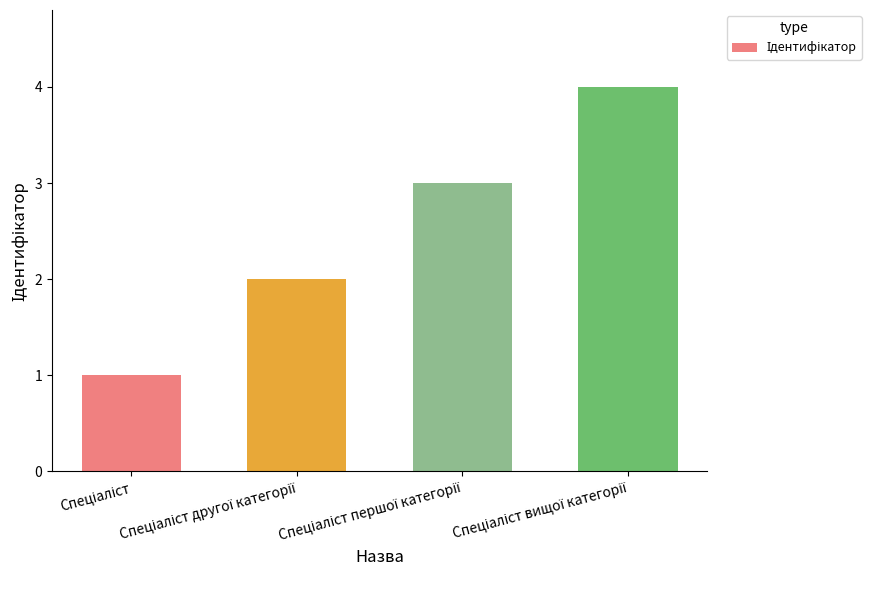

What is the maximum value shown in the chart?

4